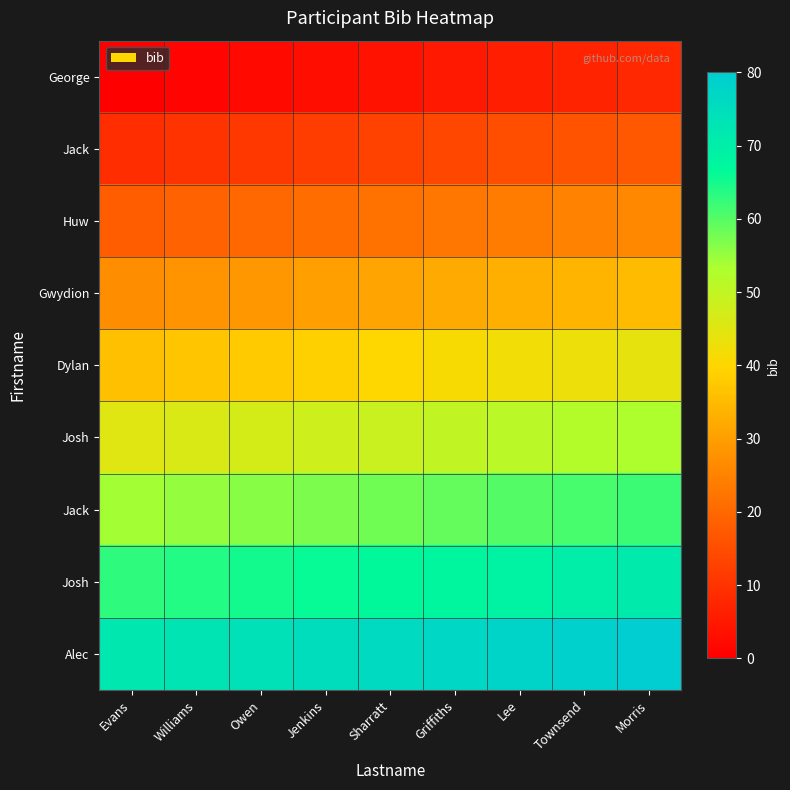

True or false: row_0 has a value of 3 at Townsend.

False